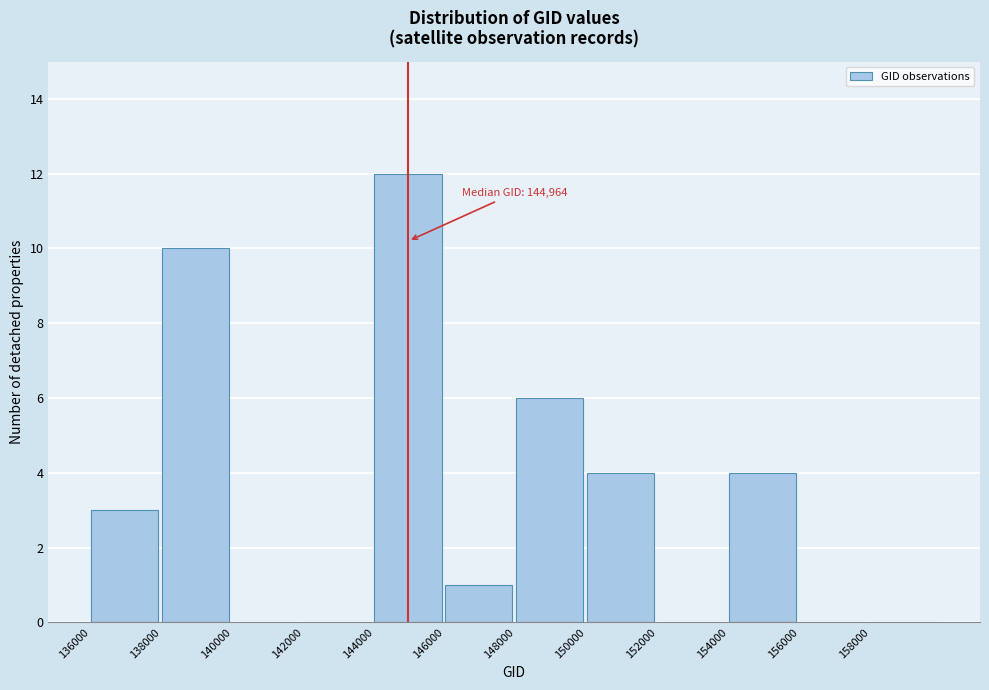

Over which range of the x-axis is the bar tallest?

144000 to 146000